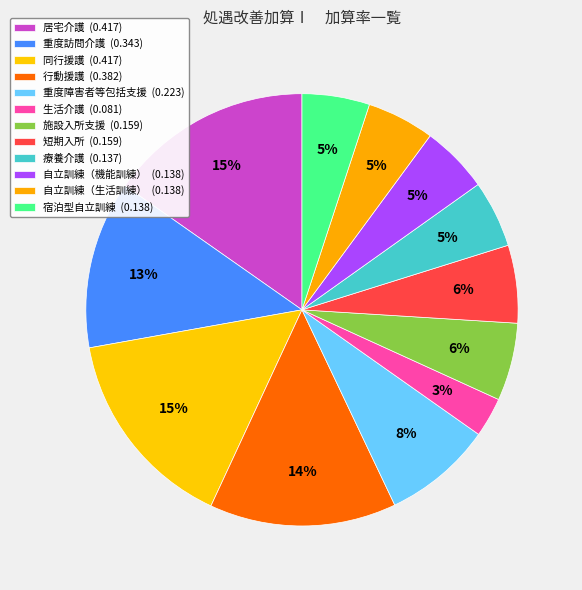

Does 自立訓練（機能訓練） account for over 50% of the chart?

No